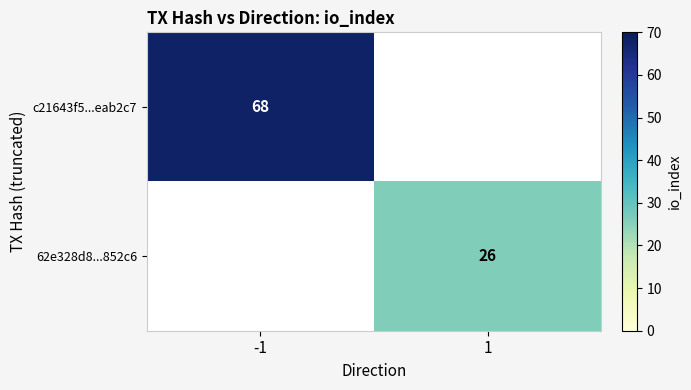

Is the value of 62e328d8...852c6 at 1 greater than the value of c21643f5...eab2c7 at -1?

No